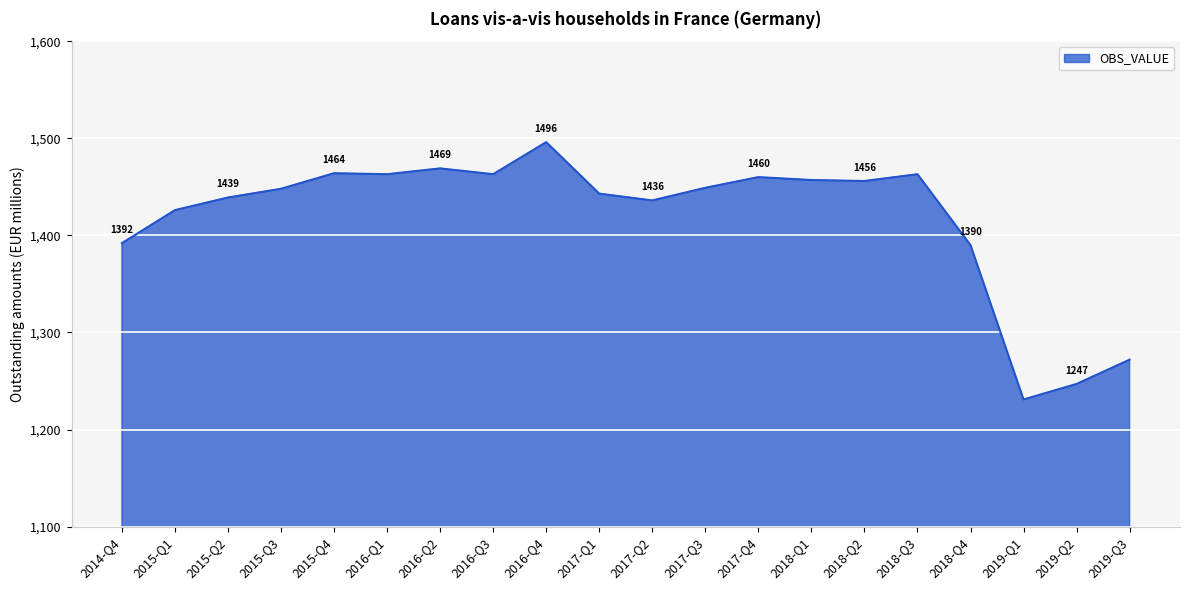

What position from the right is 2016-Q1?

15